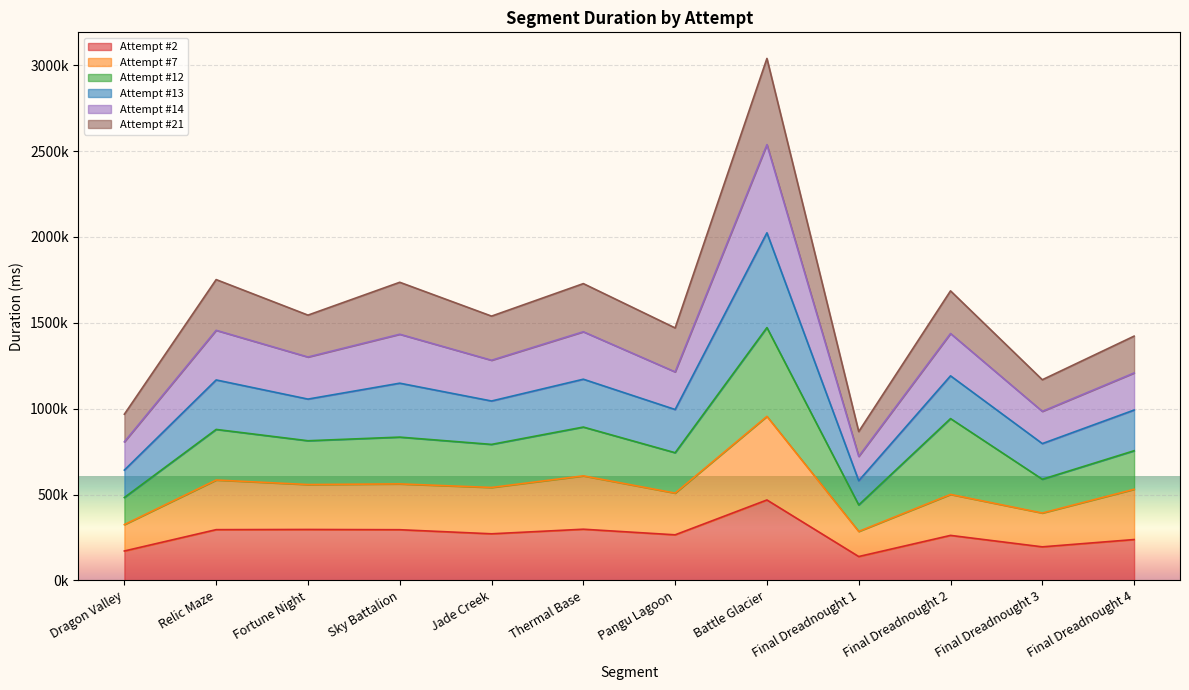

What is the label of the 12th point from the right?

Dragon Valley